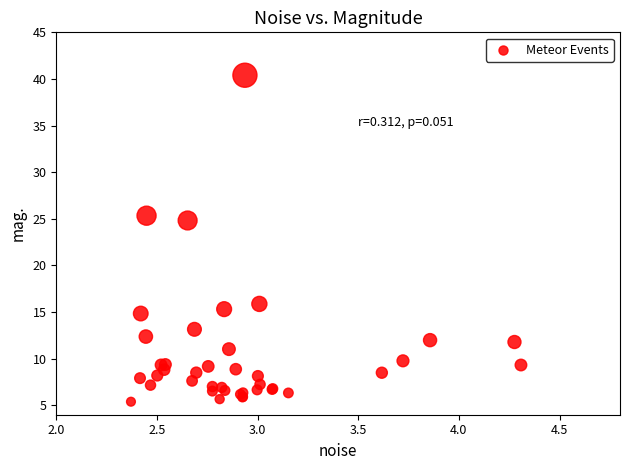

What Y value in the scatter plot is closest to 22?

24.8